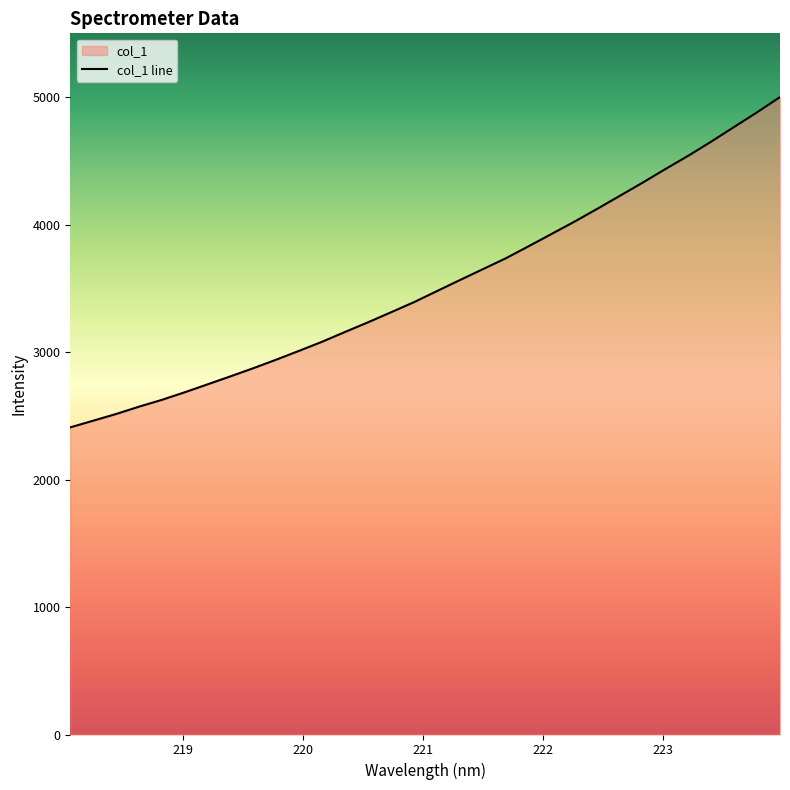

Reading left to right, transcribe all the data shown in this chart.

218.0596=2409.0	218.2508=2461.3	218.442=2513.9	218.6332=2571.5	218.8244=2625.0	219.0156=2684.5	219.2067=2747.0	219.3979=2809.9	219.589=2873.9	219.7801=2940.9	219.9712=3010.3	220.1623=3081.4	220.3533=3158.0	220.5444=3233.5	220.7354=3311.7	220.9264=3390.9	221.1174=3477.5	221.3083=3563.7	221.4993=3648.9	221.6902=3733.9	221.8812=3828.6	222.0721=3924.7	222.263=4021.2	222.4538=4122.1	222.6447=4225.4	222.8355=4329.1	223.0264=4436.3	223.2172=4540.6	223.408=4651.2	223.5987=4766.0	223.7895=4880.4	223.9802=4999.7